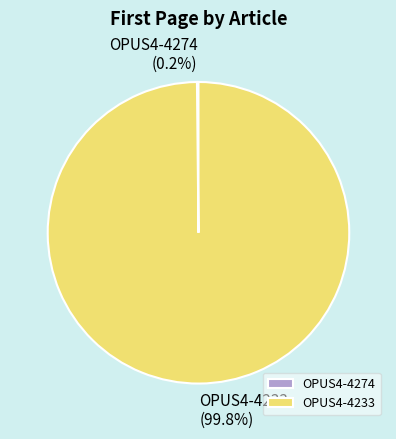

Does any single category account for the majority?

Yes